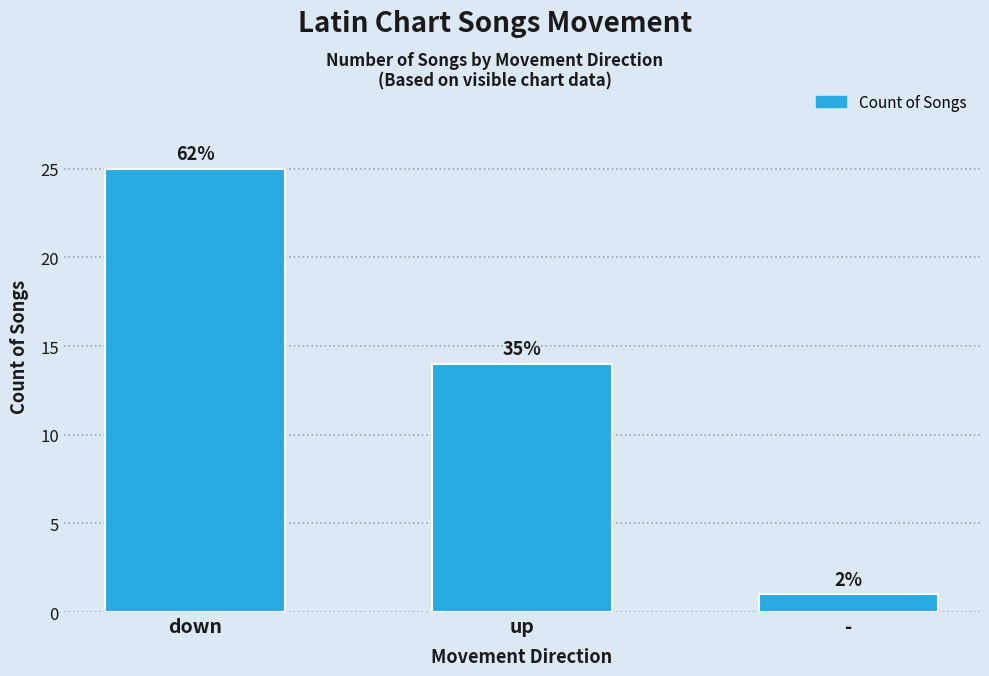

How many bars are there in total?

3